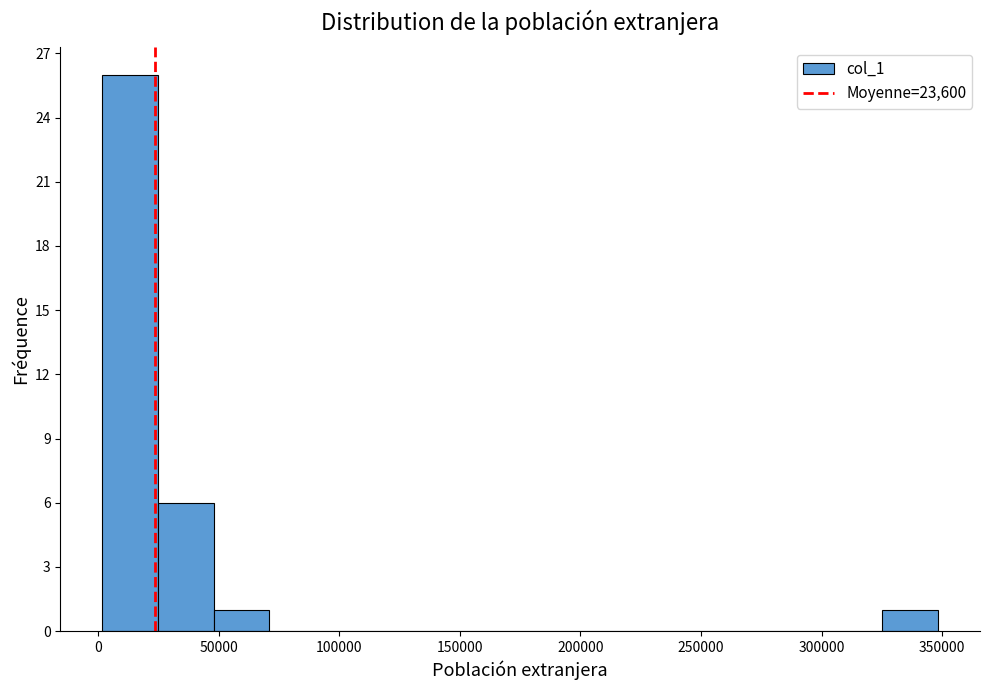

Over which range of the x-axis is the bar tallest?

0 to 25000